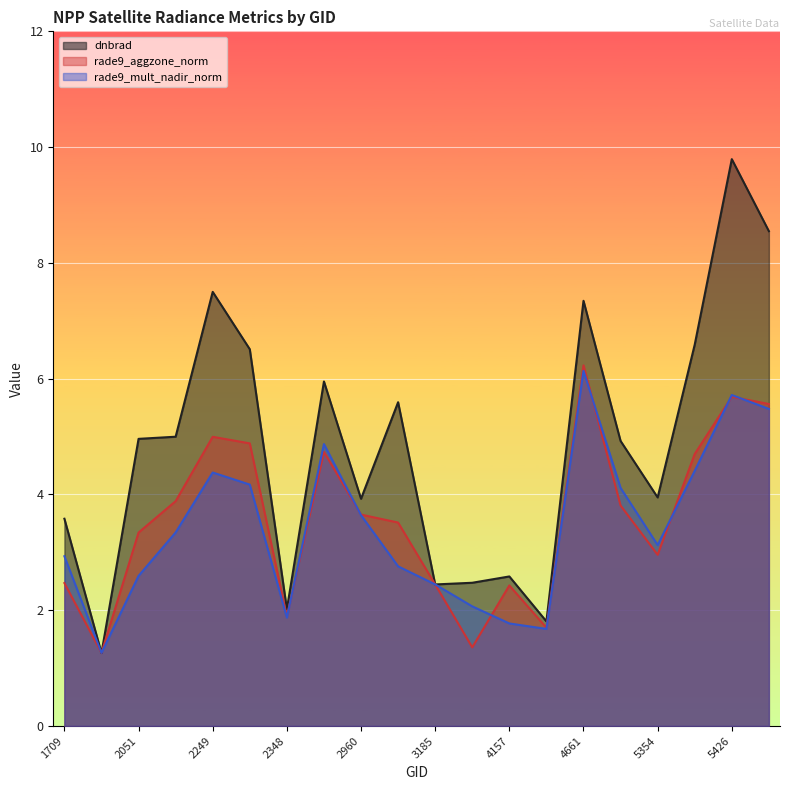

How many lines are shown in the chart?

3